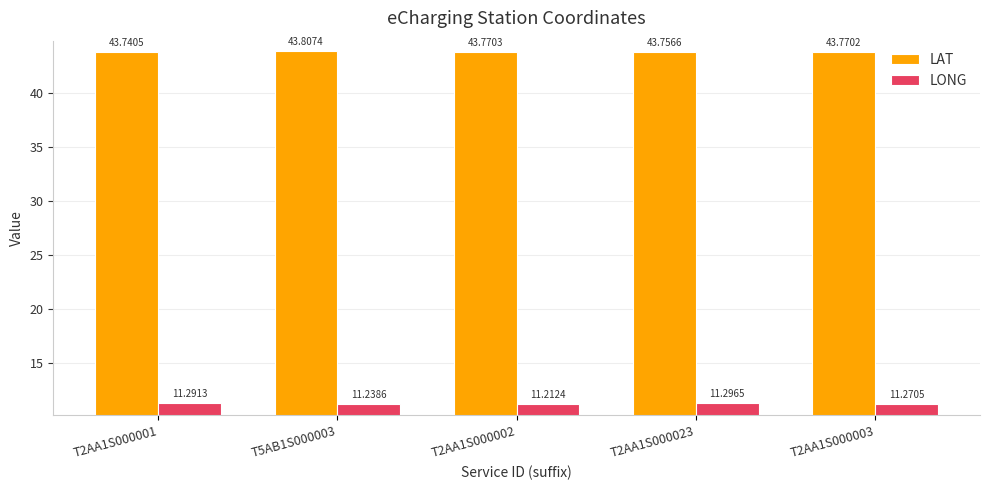

Reading right to left, transcribe all the data shown in this chart.

LAT: T2AA1S000003=43.8	T2AA1S000023=43.8	T2AA1S000002=43.8	T5AB1S000003=43.8	T2AA1S000001=43.7
LONG: T2AA1S000003=11.3	T2AA1S000023=11.3	T2AA1S000002=11.2	T5AB1S000003=11.2	T2AA1S000001=11.3